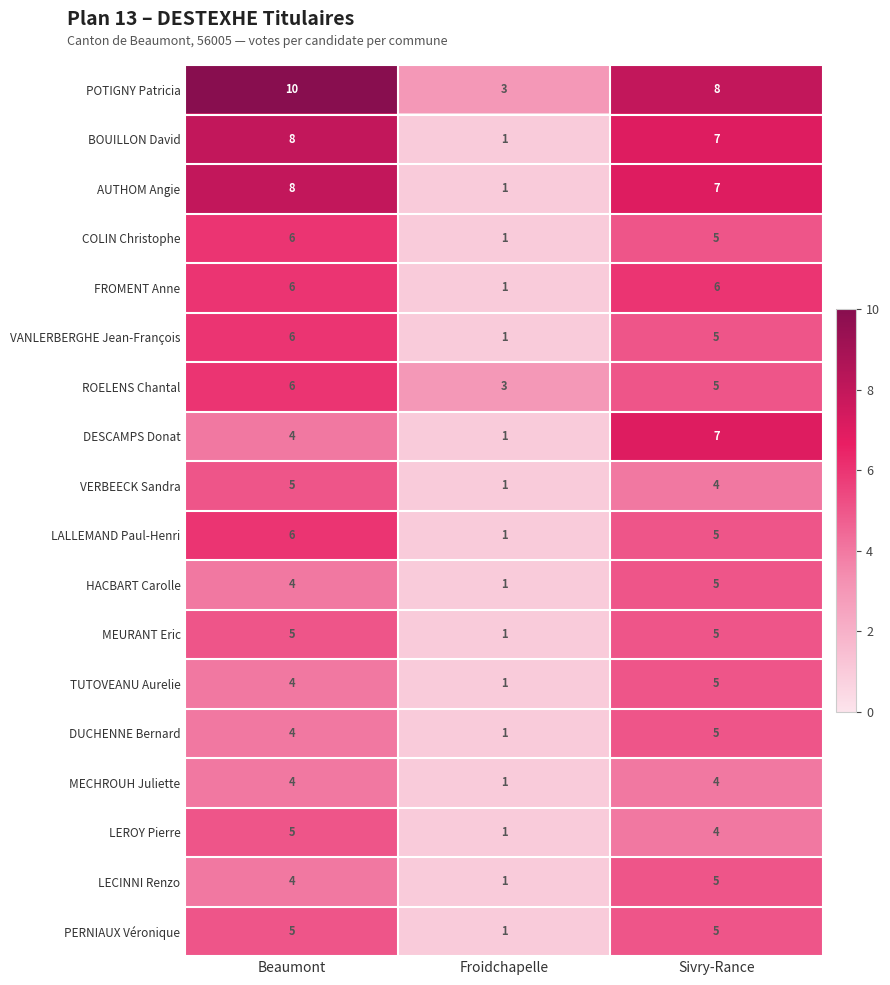

What is the difference between the BOUILLON David values at Sivry-Rance and Froidchapelle?

6